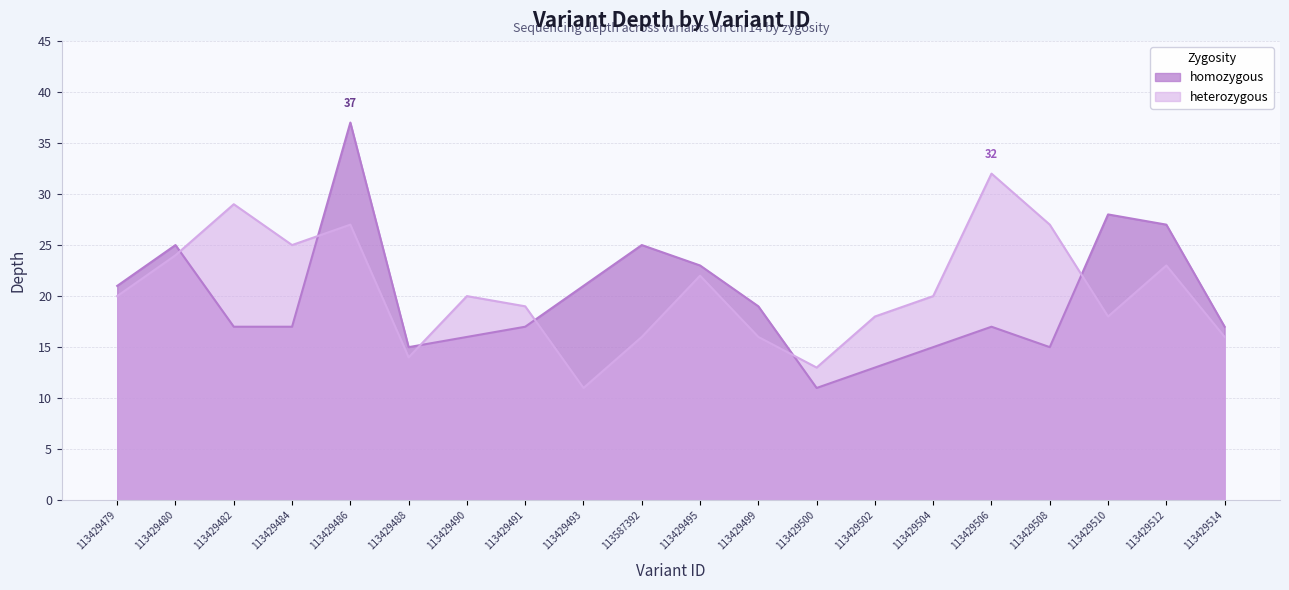

How many times do heterozygous and homozygous cross each other?

6